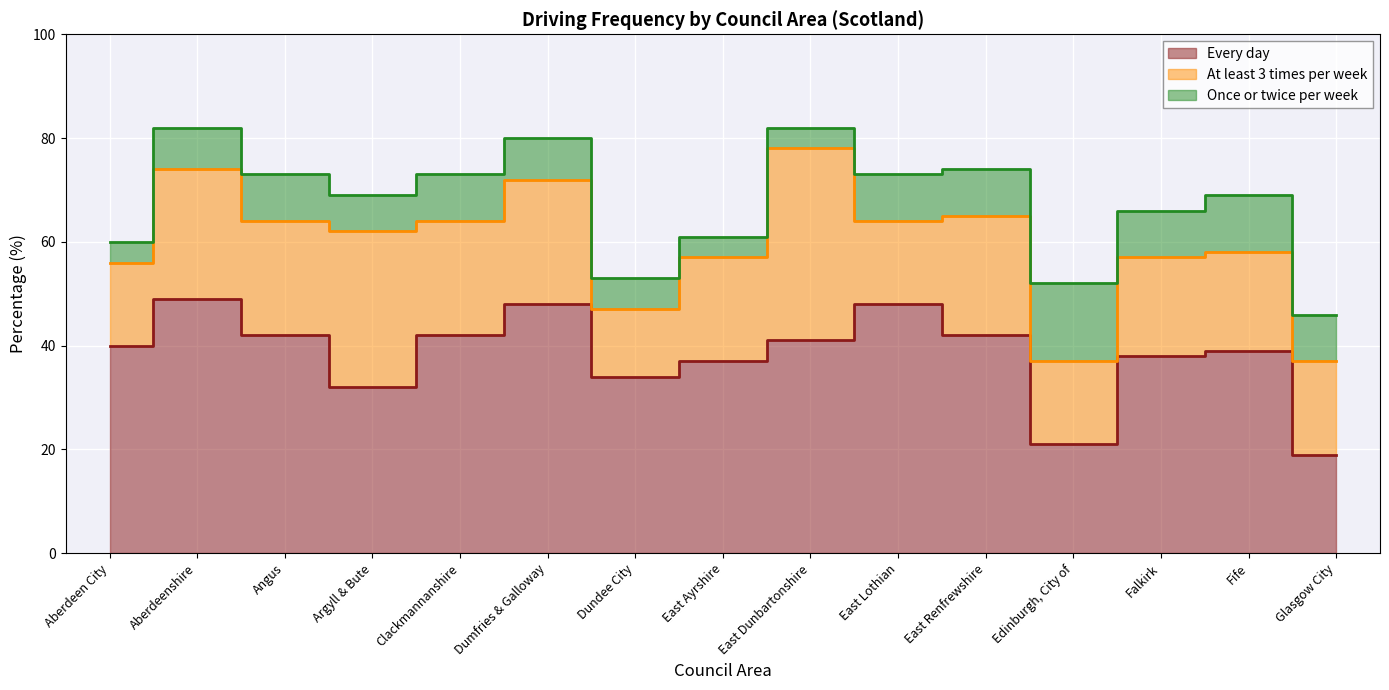

Reading left to right, list all the values displayed in this chart.

Every day: 40	49	42	32	42	48	34	37	41	48	42	21	38	39	19
At least 3 times per week: 16	25	22	30	22	24	13	20	37	16	23	16	19	19	18
Once or twice per week: 4	8	9	7	9	8	6	4	4	9	9	15	9	11	9